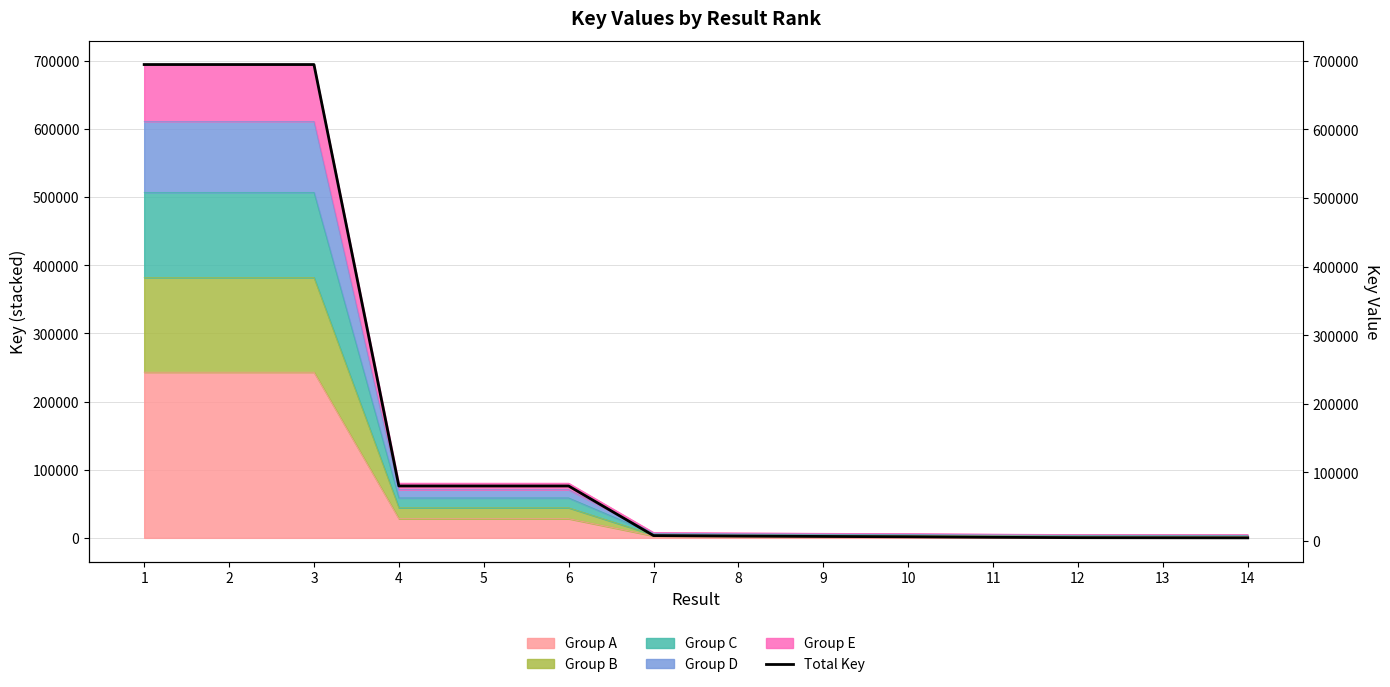

True or false: the data shows 3030 at 9.

False